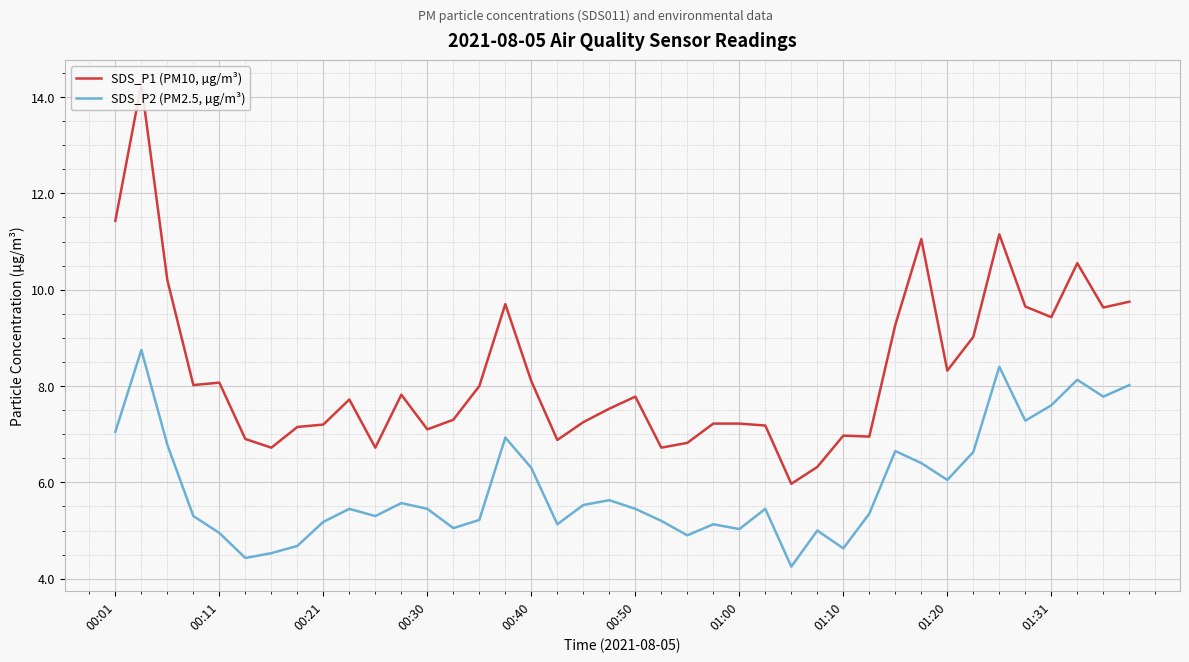

What is the maximum value shown in the chart?

14.3